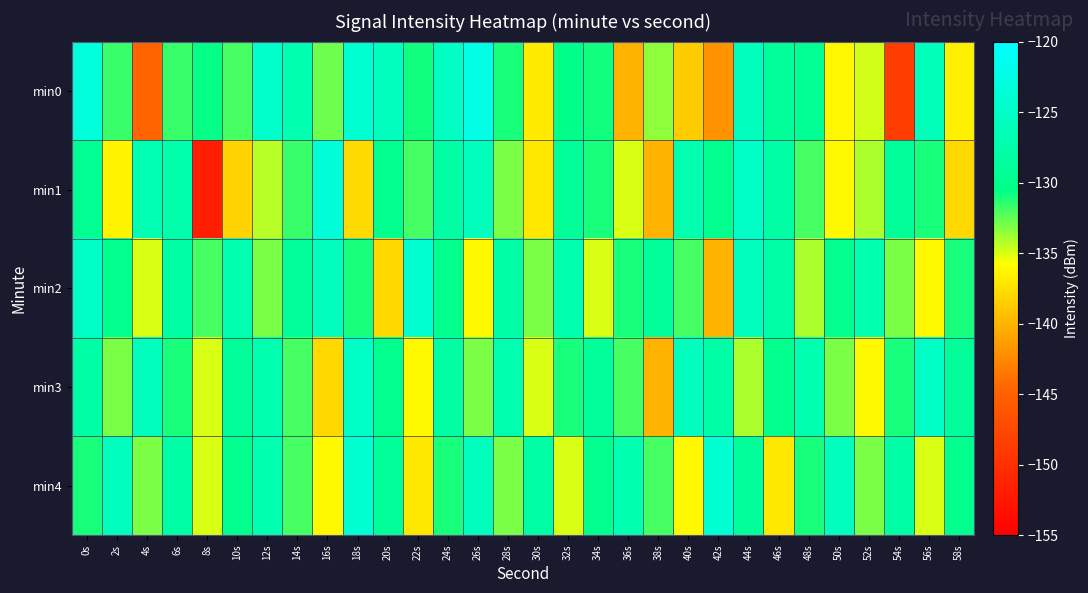

What is the minimum value shown in the chart?

-151.7